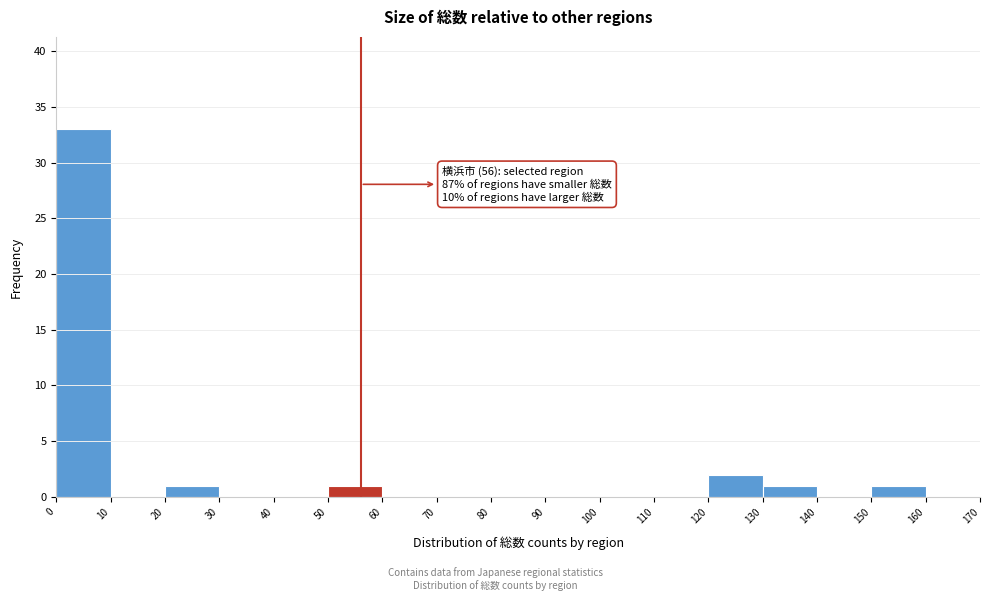

Which range on the x-axis has the tallest bar?

0 to 10